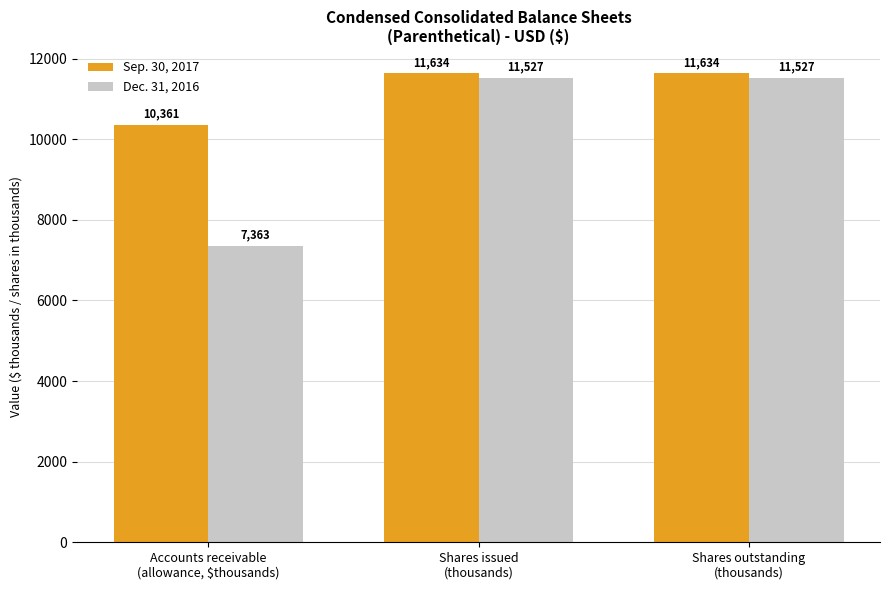

What position from the left is Shares outstanding
(thousands)?

3